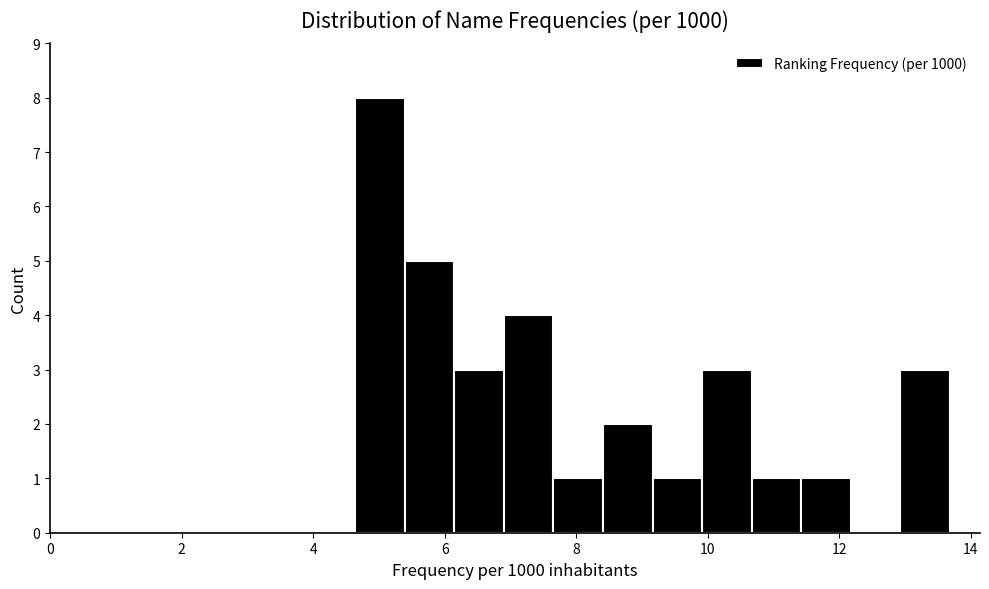

Around what value on the x-axis is the tallest bar? Give the approximate position of its centre, as read against the axis.

5.0